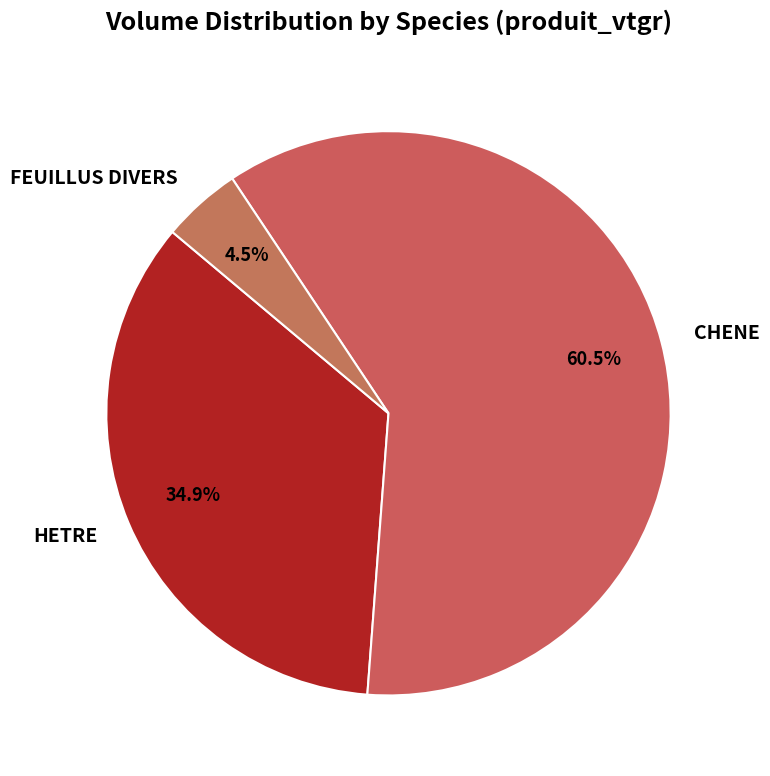

To the nearest percent, what is the difference between the FEUILLUS DIVERS and CHENE slice percentages?

56%